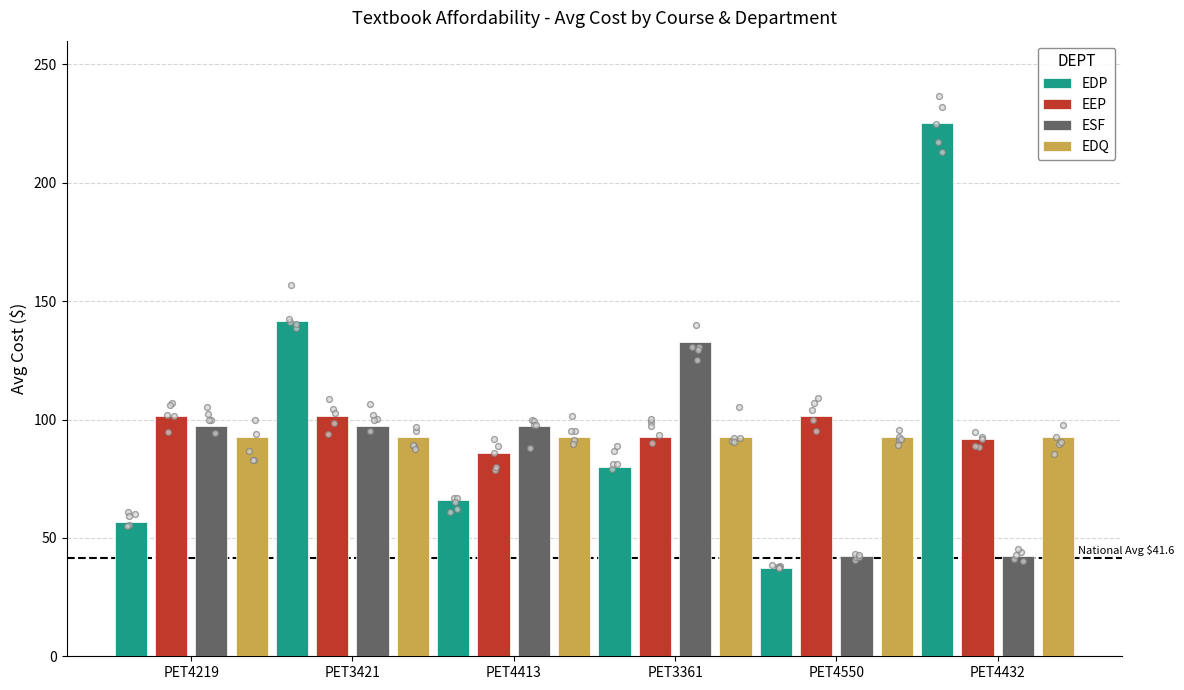

Which series has the largest total across all categories?

EDP